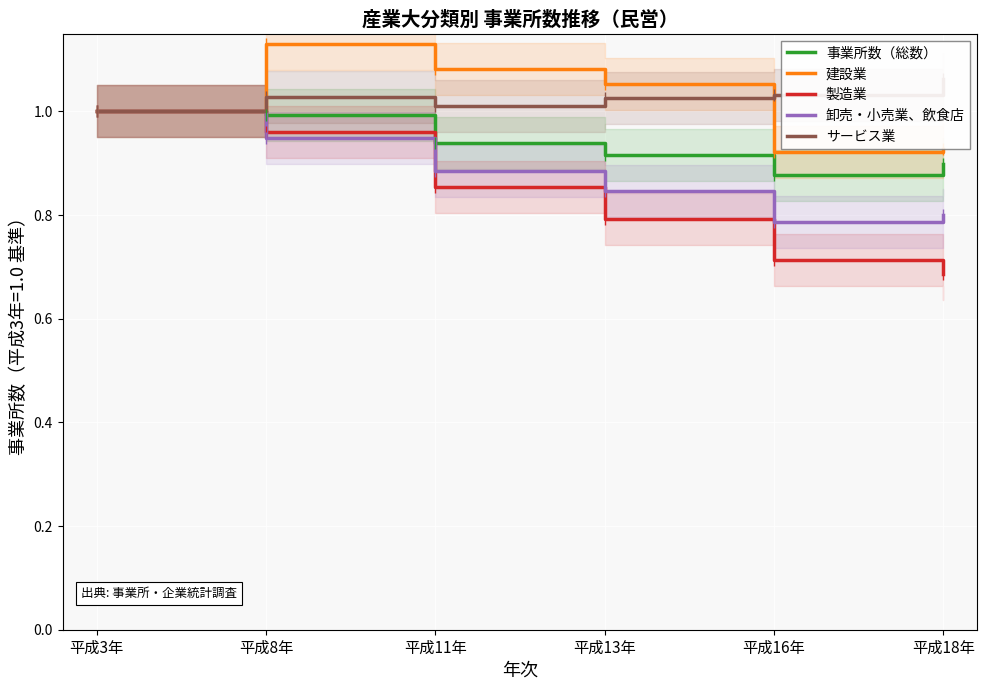

True or false: 卸売・小売業、飲食店 has more than 1 points higher than both neighbors.

False